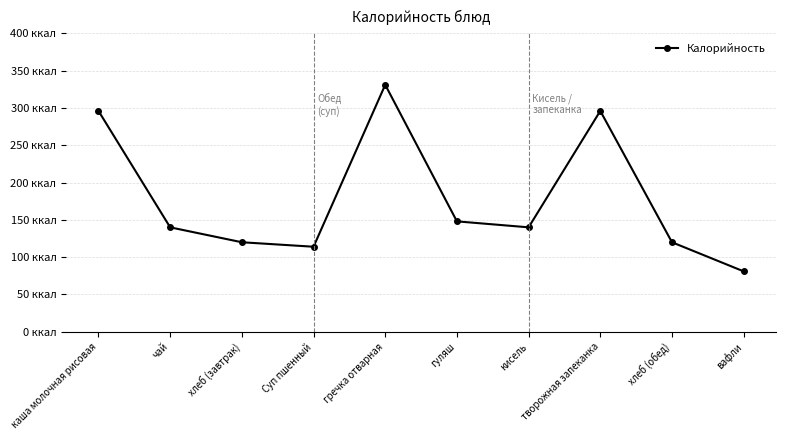

What is the ratio of the value at гуляш to the value at хлеб (обед)?

1.2